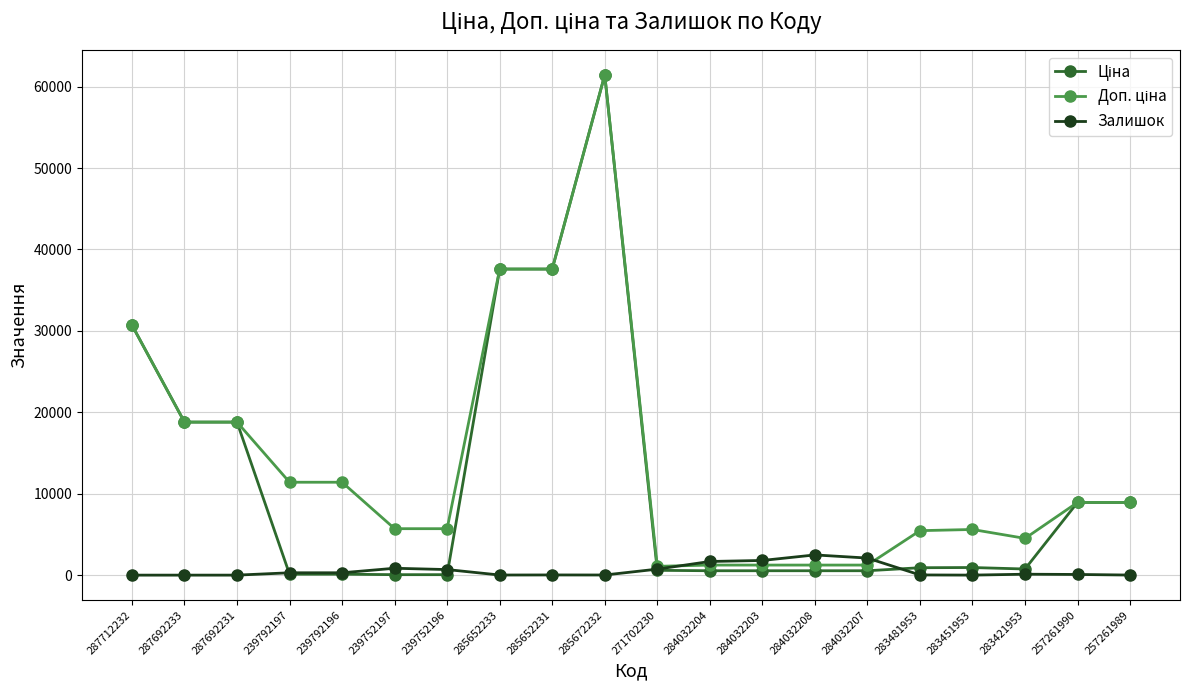

What is the spread (max minus min) of values at 271702230?

491.7